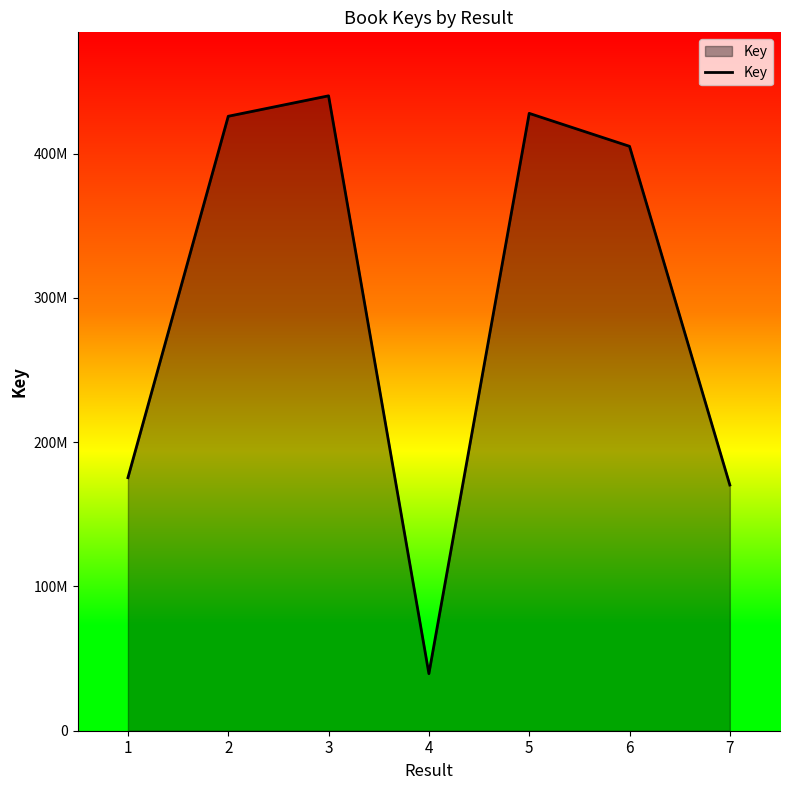

What is the value of the 3rd point from the left?

439985674